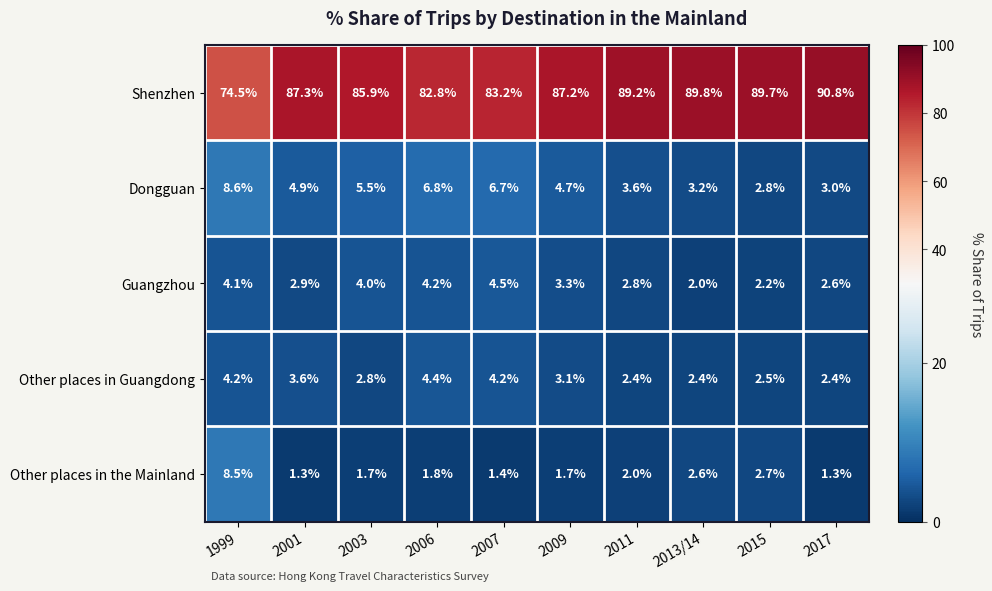

What is the maximum value shown in the chart?

90.8